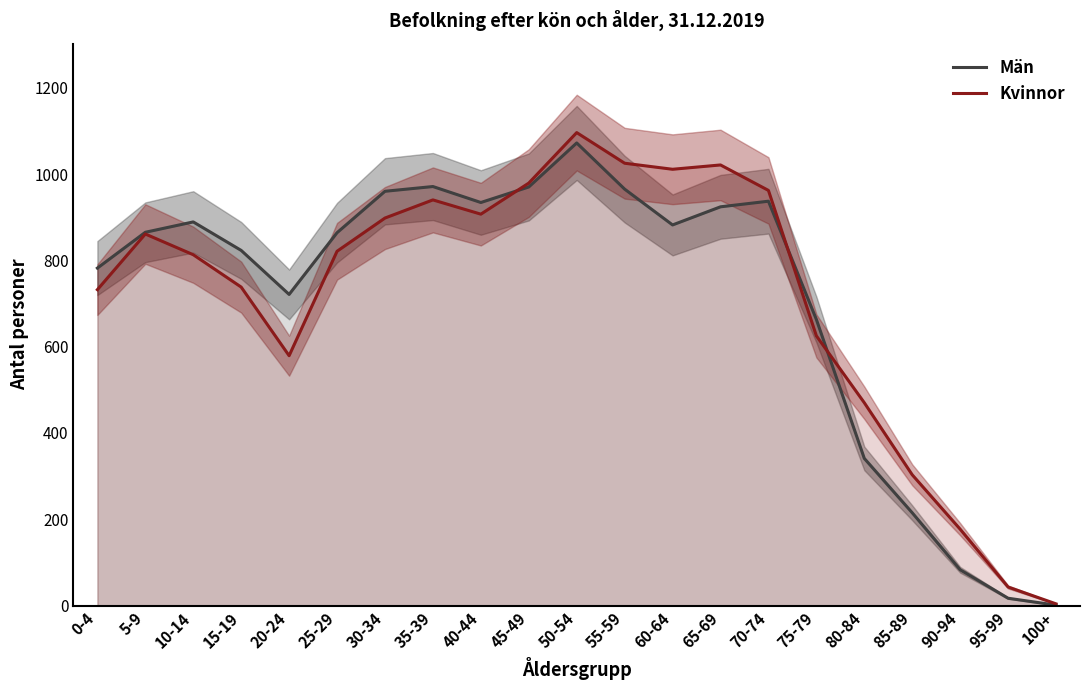

Read the Kvinnor value at 45-49, to the nearest 50.

1000